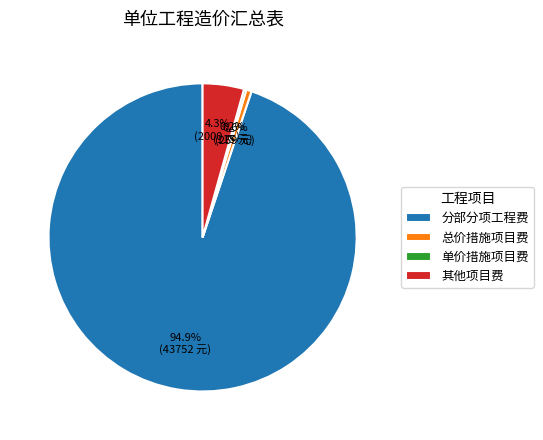

Does any single category account for the majority?

Yes